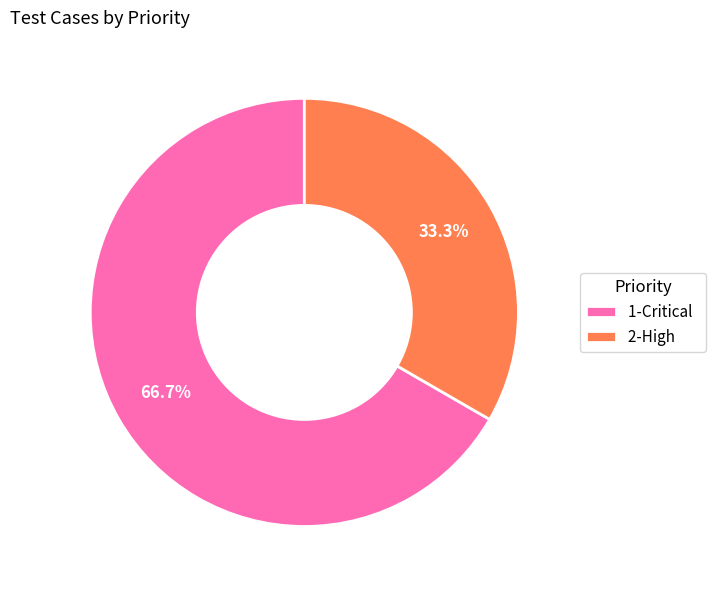

What is the largest slice in the pie chart?

1-Critical